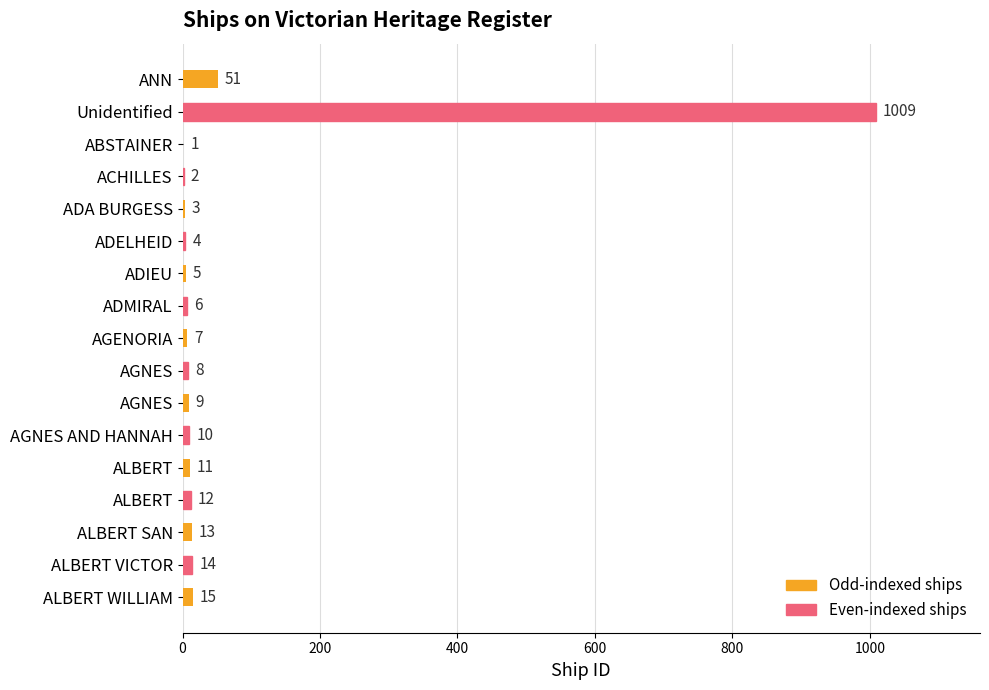

Are the bars horizontal?

Yes